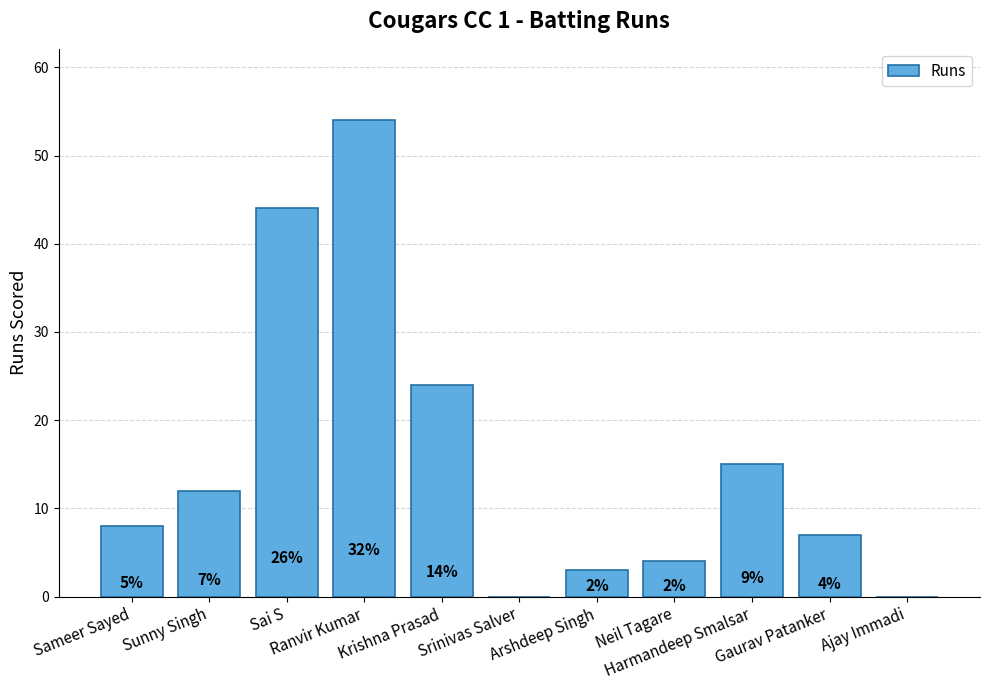

What is the maximum value shown in the chart?

54